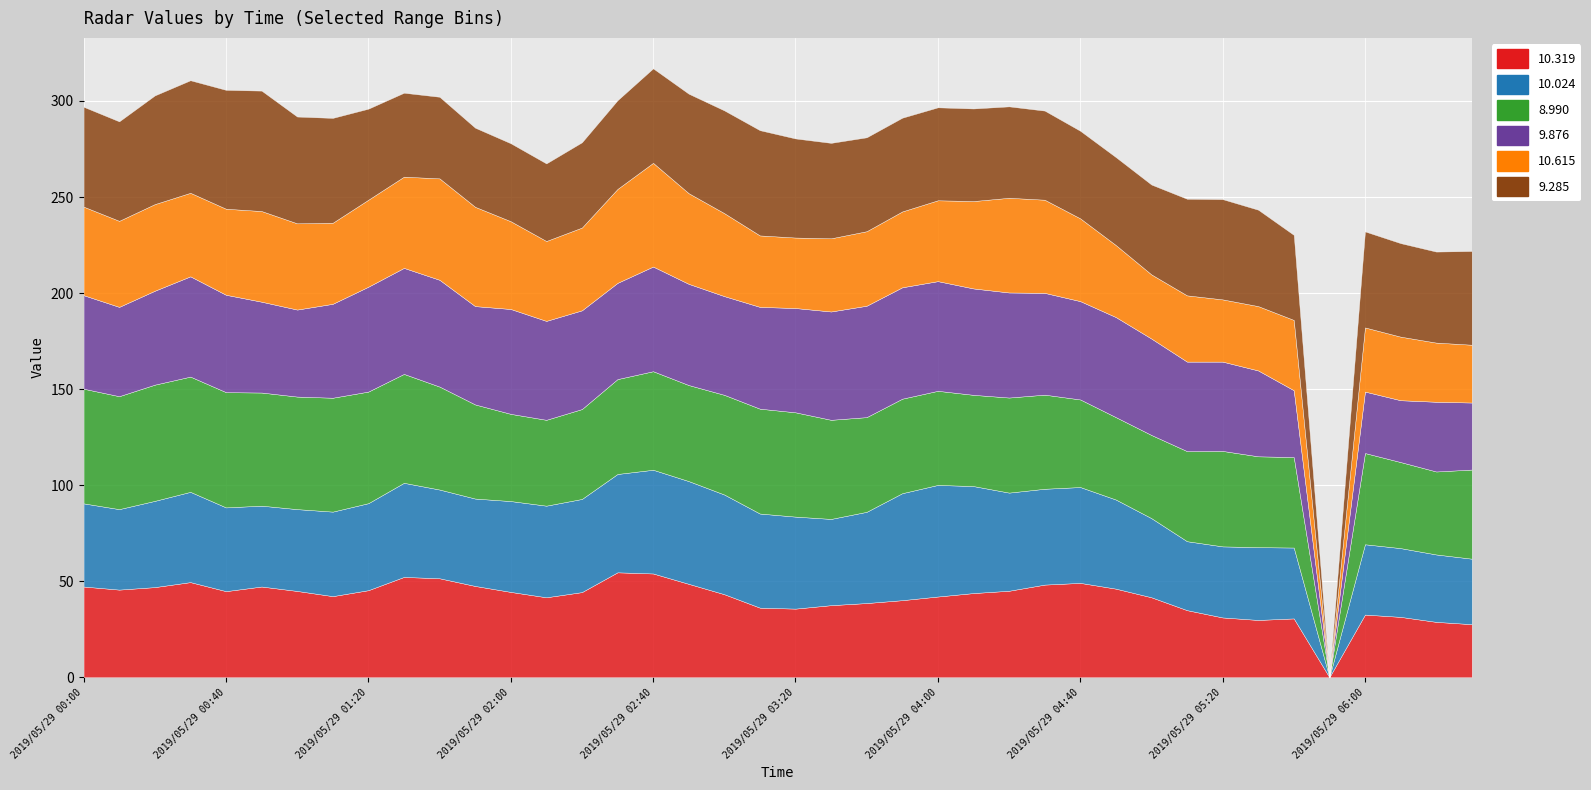

Between 2019/05/29 04:20 and 2019/05/29 05:10, which is larger?

2019/05/29 04:20